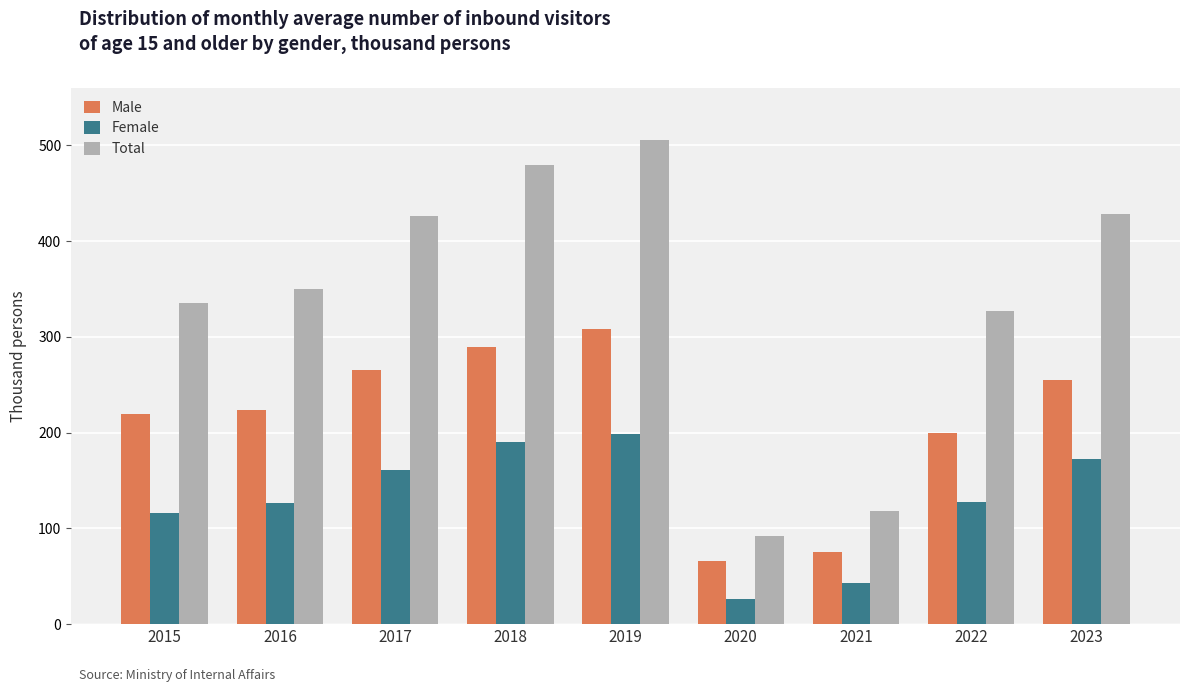

List the series in order of their peak value, highest first.

Total, Male, Female